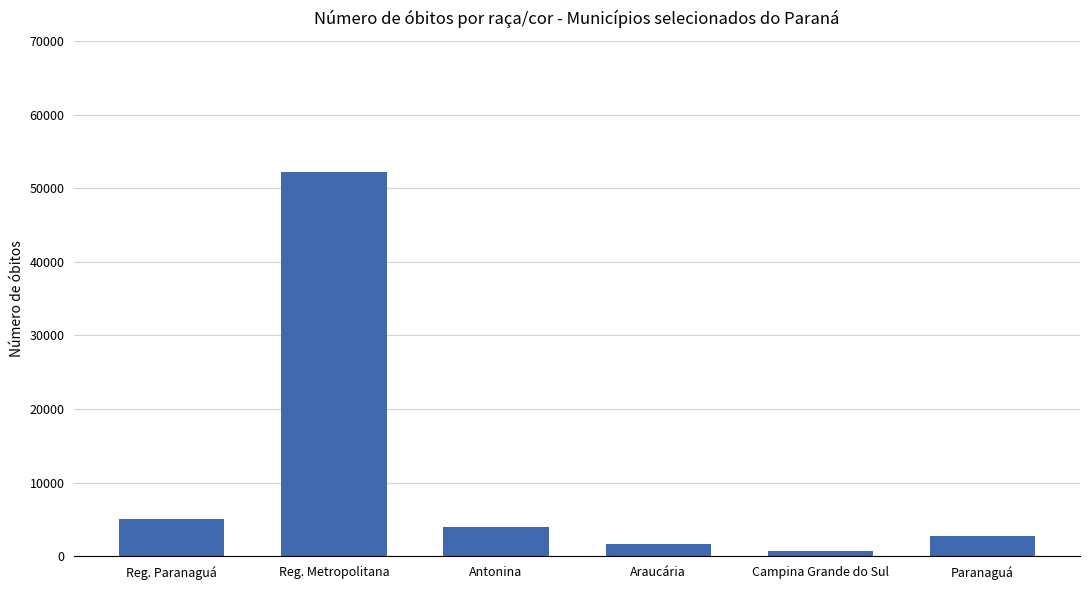

What value does the data have at Reg. Metropolitana?

52244